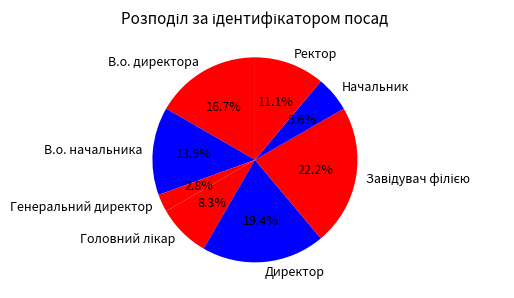

To the nearest percent, what is the average slice percentage?

12%